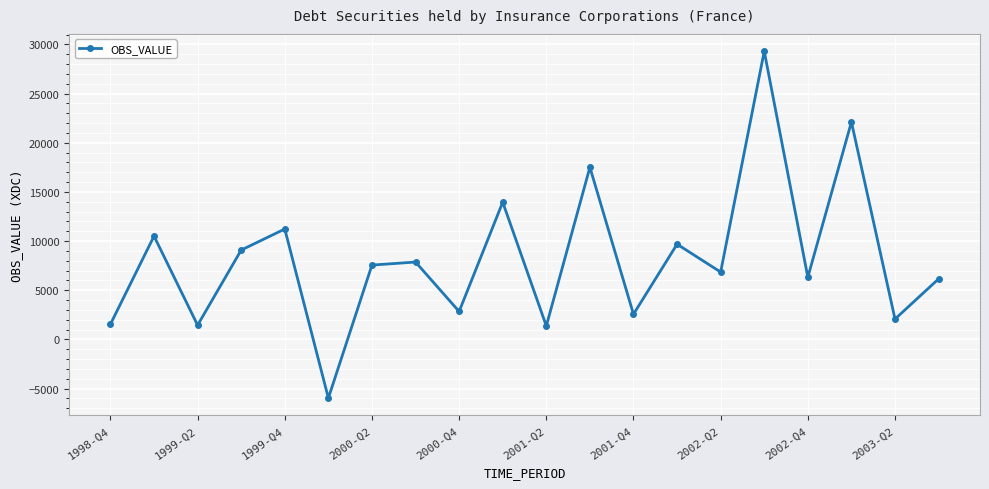

What is the difference between the second highest and second lowest values?

20742